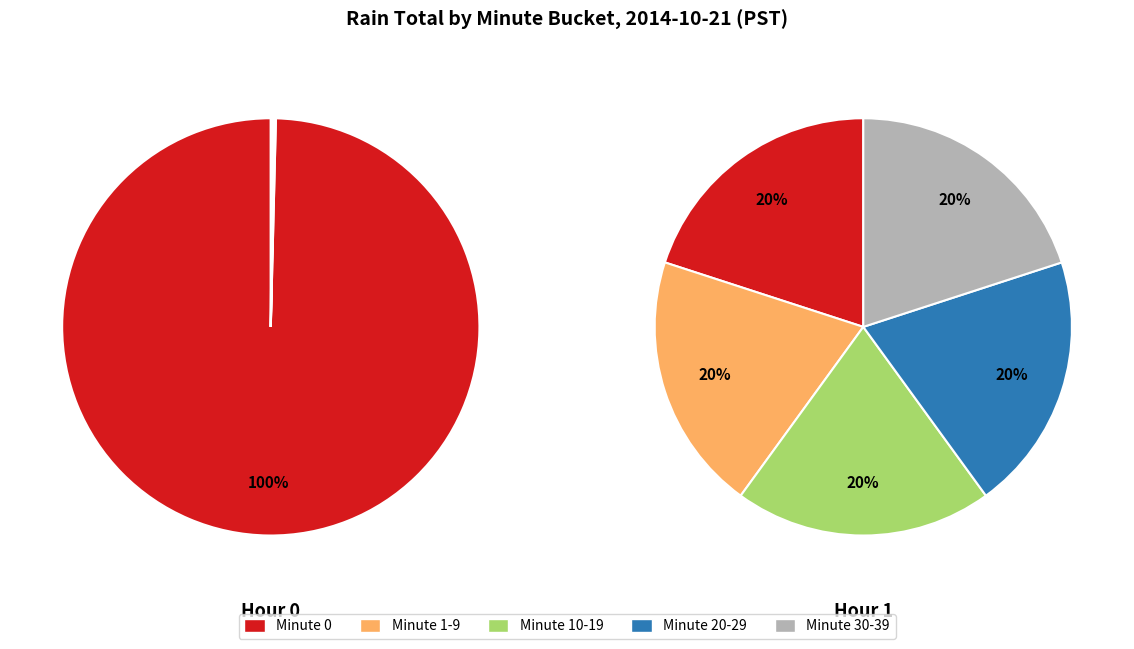

How many slices are in this pie chart?

5